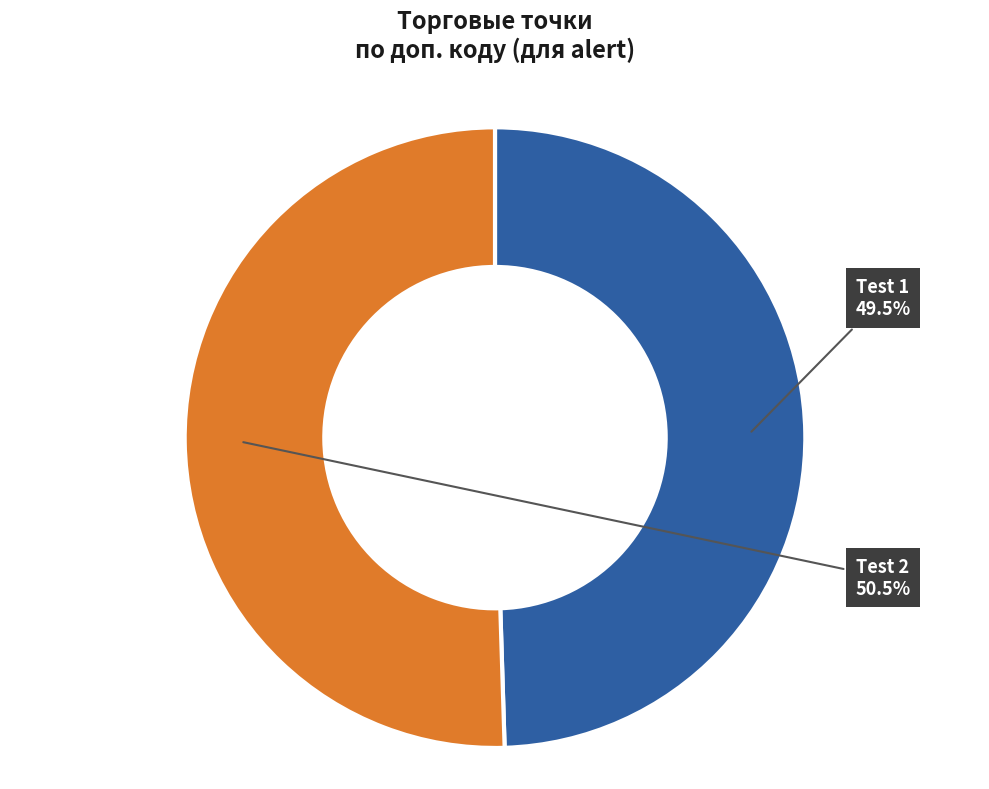

Approximately how many times larger is the value at Test 1 compared to Test 2?

1.0